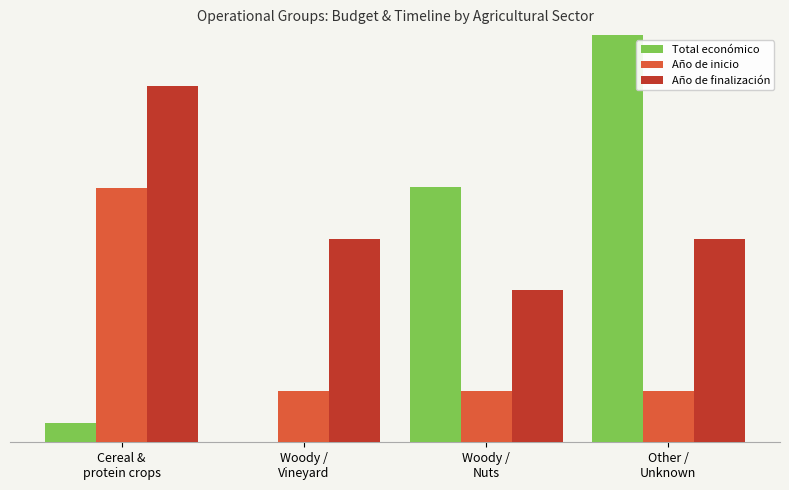

Read the Total económico value at Woody /
Vineyard.

10.0